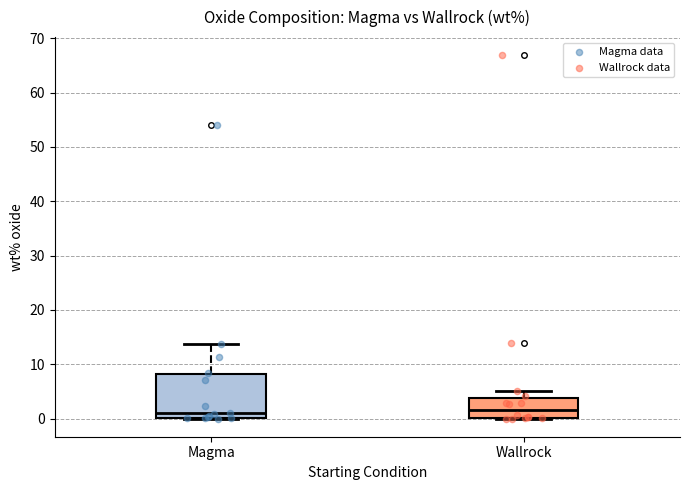

Where is the upper edge of the box for Magma on the y-axis? The values are not printed on the chart, so give them approximately, as read against the axis.

8